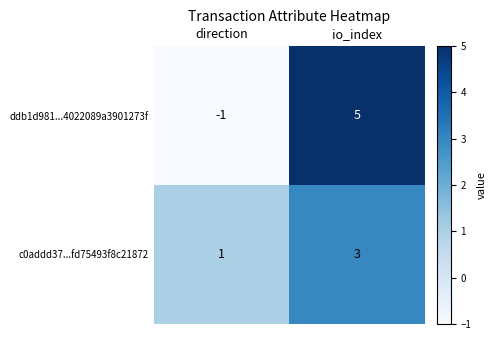

At which category does the chart reach its peak across all series?

io_index